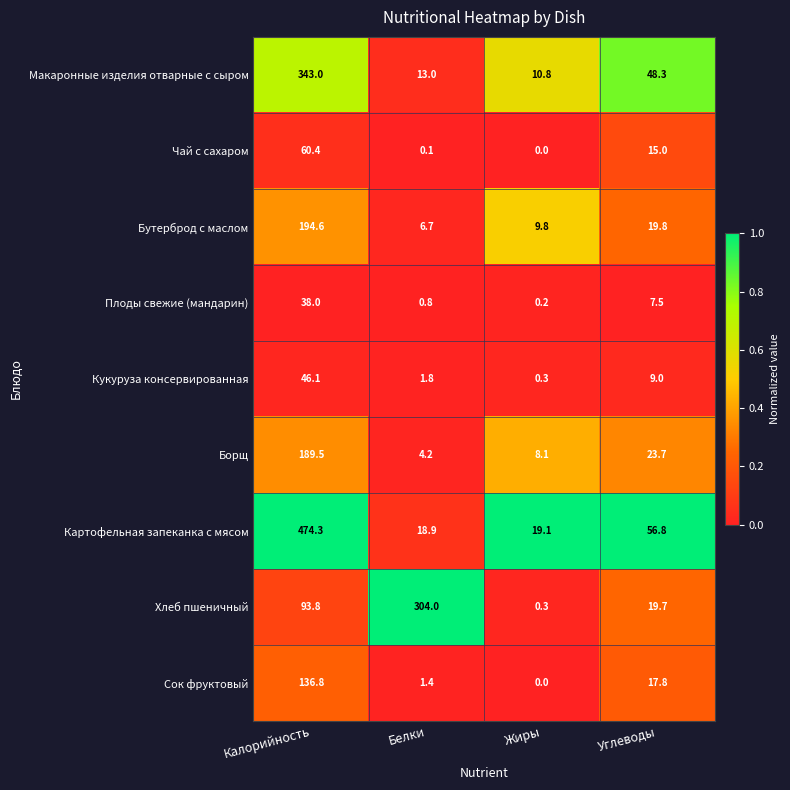

Which series has the widest spread of values?

Картофельная запеканка с мясом